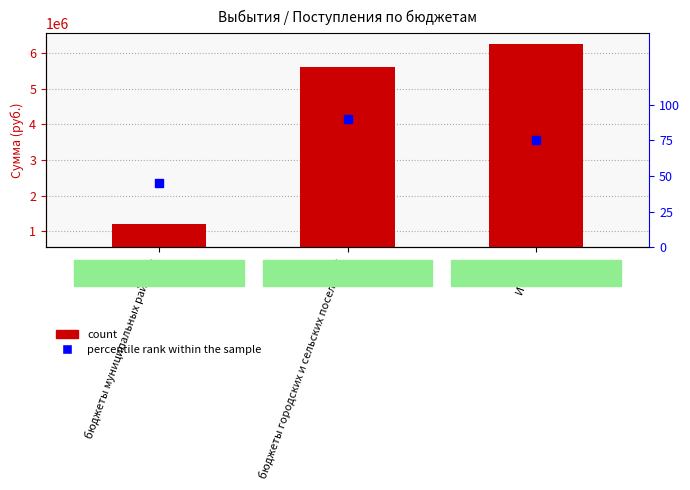

Which series has the largest total across all categories?

Поступления